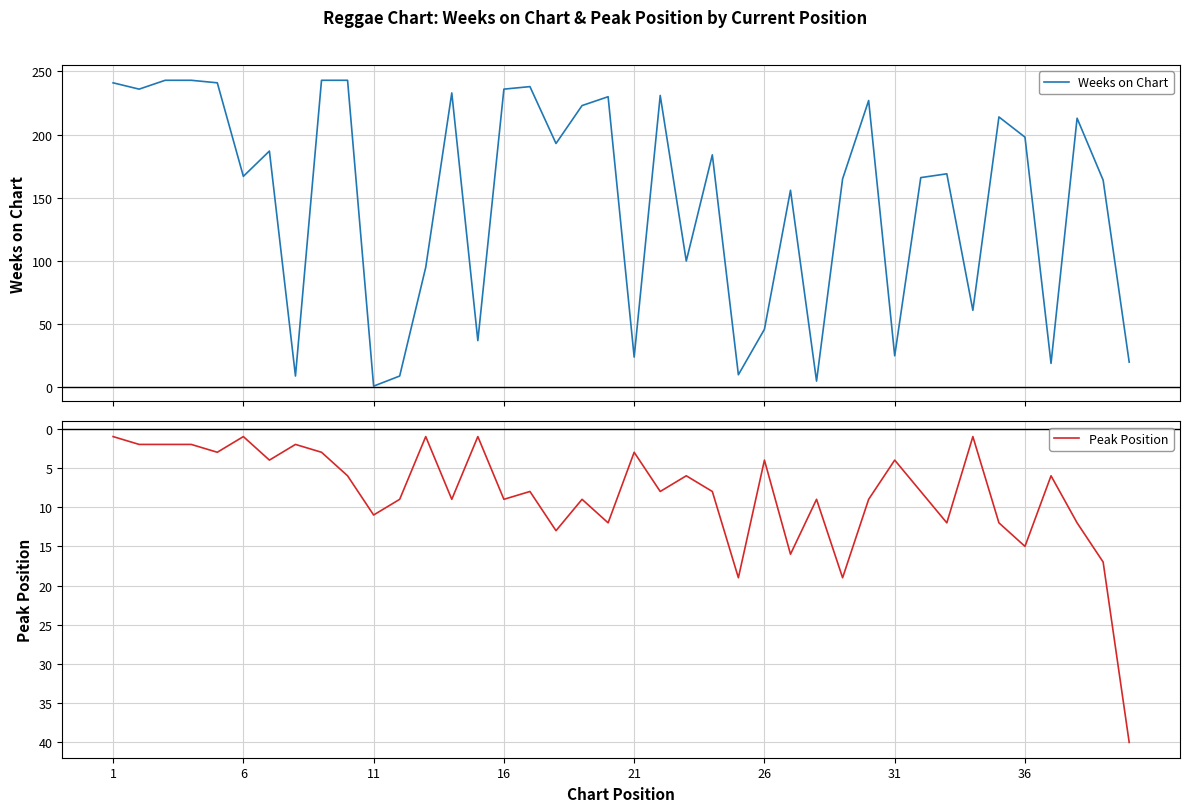

Is it true that Peak Position equals 1 at 1?

True